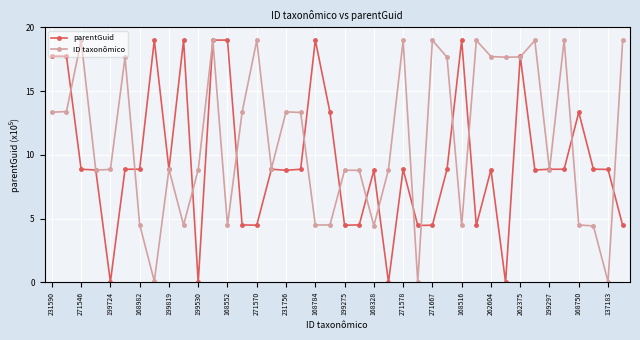

What is the value of the ID taxonômico point at the 35th from the left?

8.8